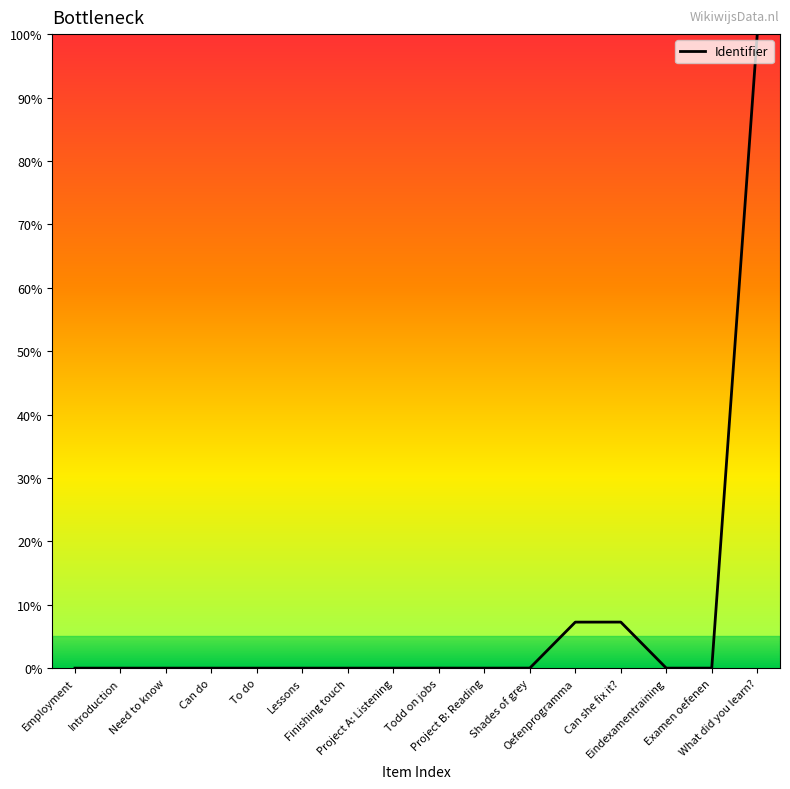

What is the greatest value displayed?

100.0